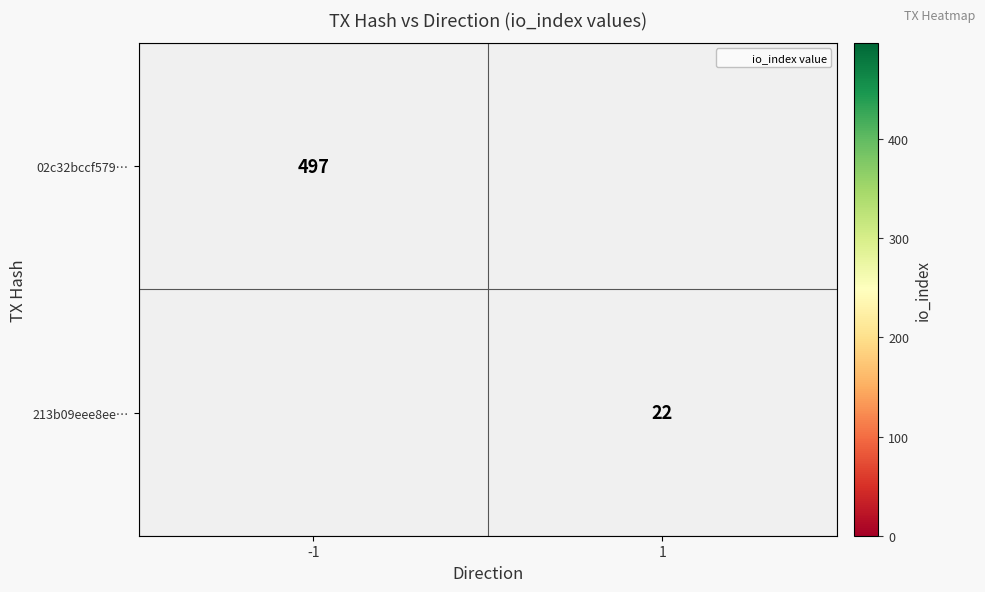

The 213b09eee8ee… series shows 9 at 1. True or false?

False